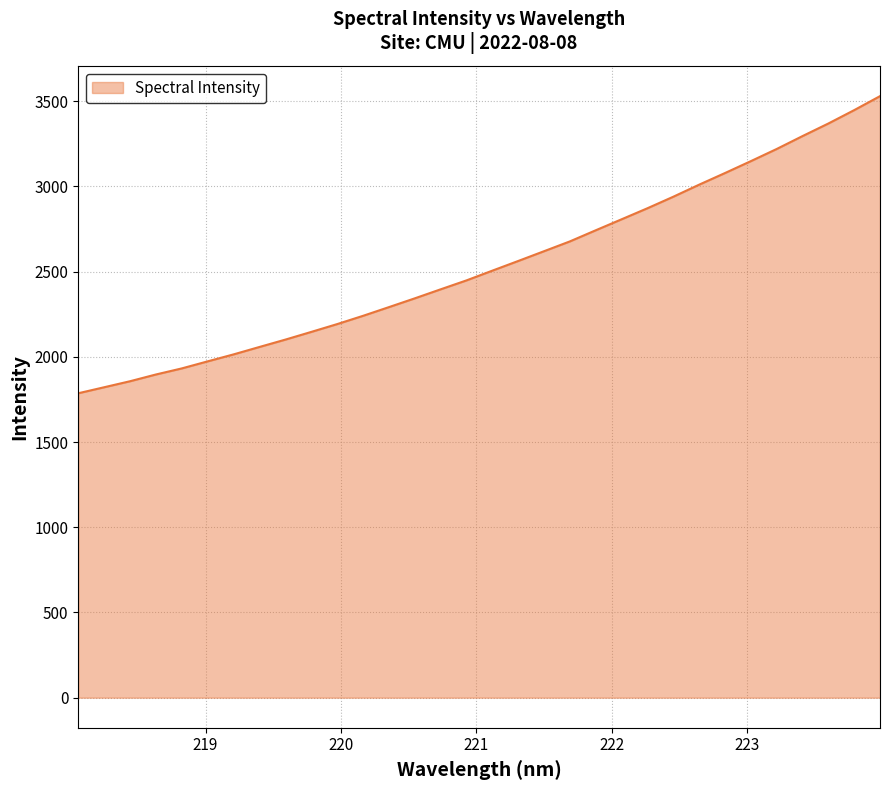

How many lines are shown in the chart?

1